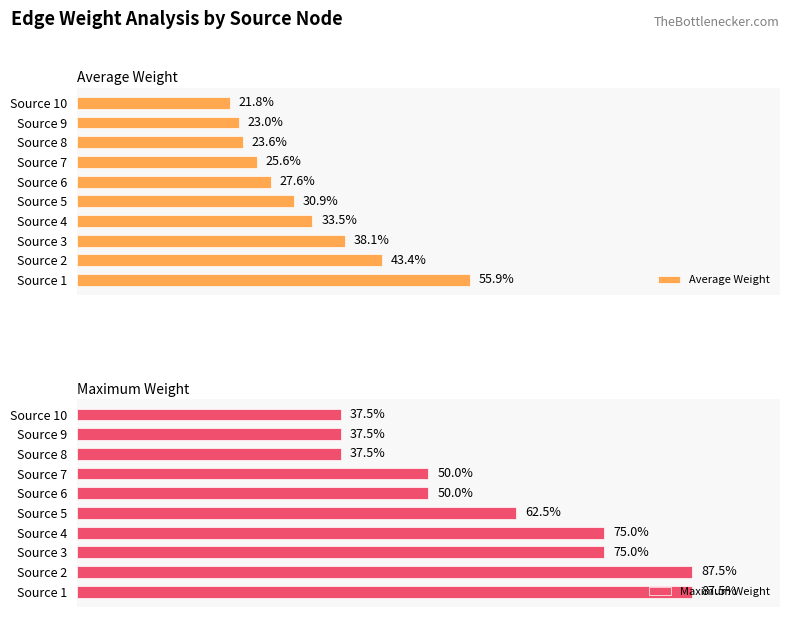

At Source 7, list the series in order from smallest to largest.

Average Weight, Maximum Weight